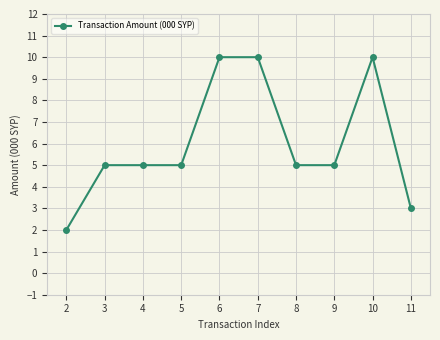

How many distinct data groups are displayed?

1